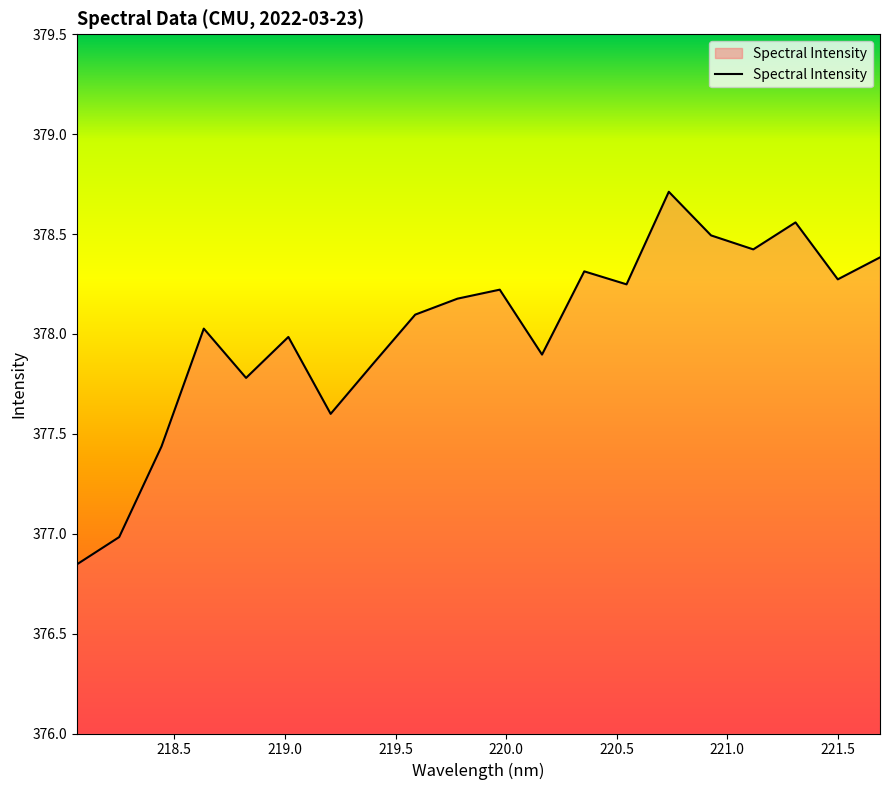

What is the greatest value displayed?

378.7